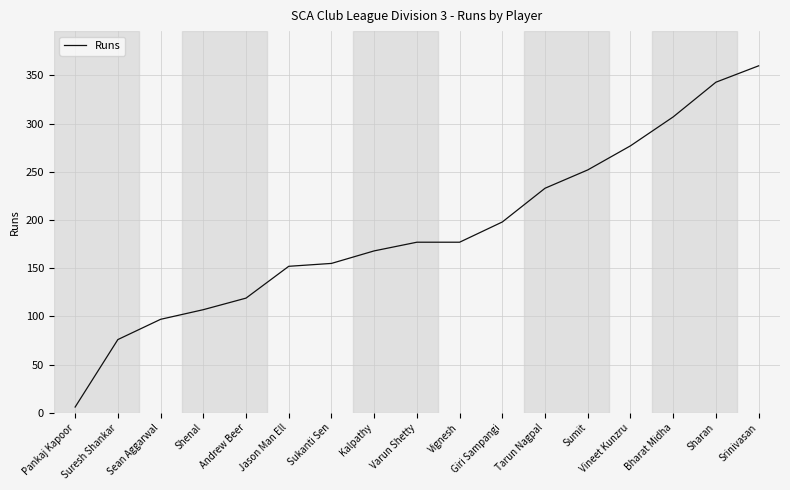

What is the maximum value shown in the chart?

360